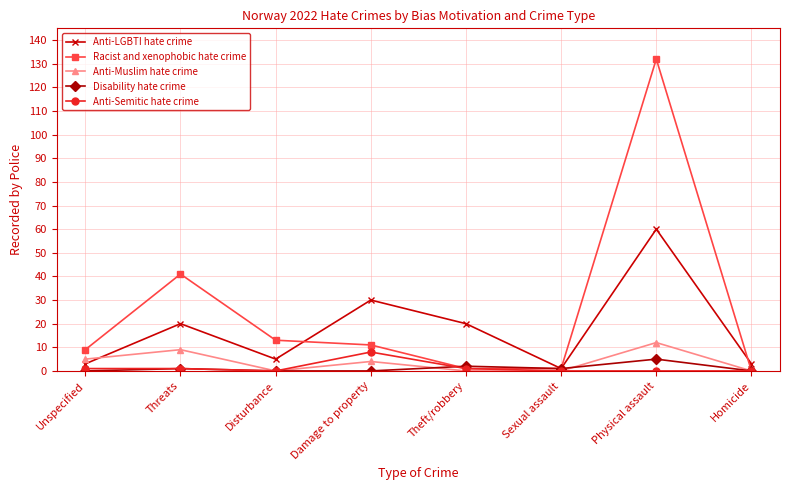

Between Sexual assault and Physical assault, which series saw the biggest shift?

Racist and xenophobic hate crime